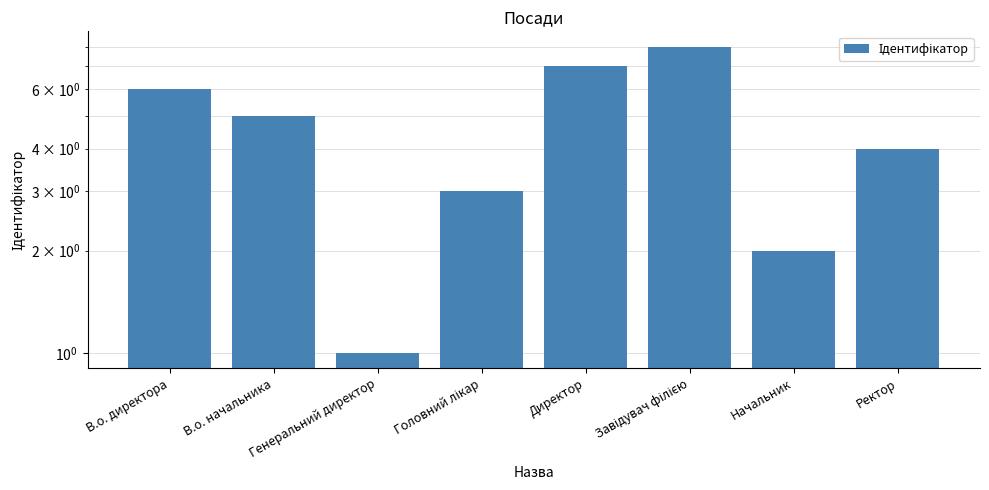

What is the label of the 7th bar from the right?

В.о. начальника